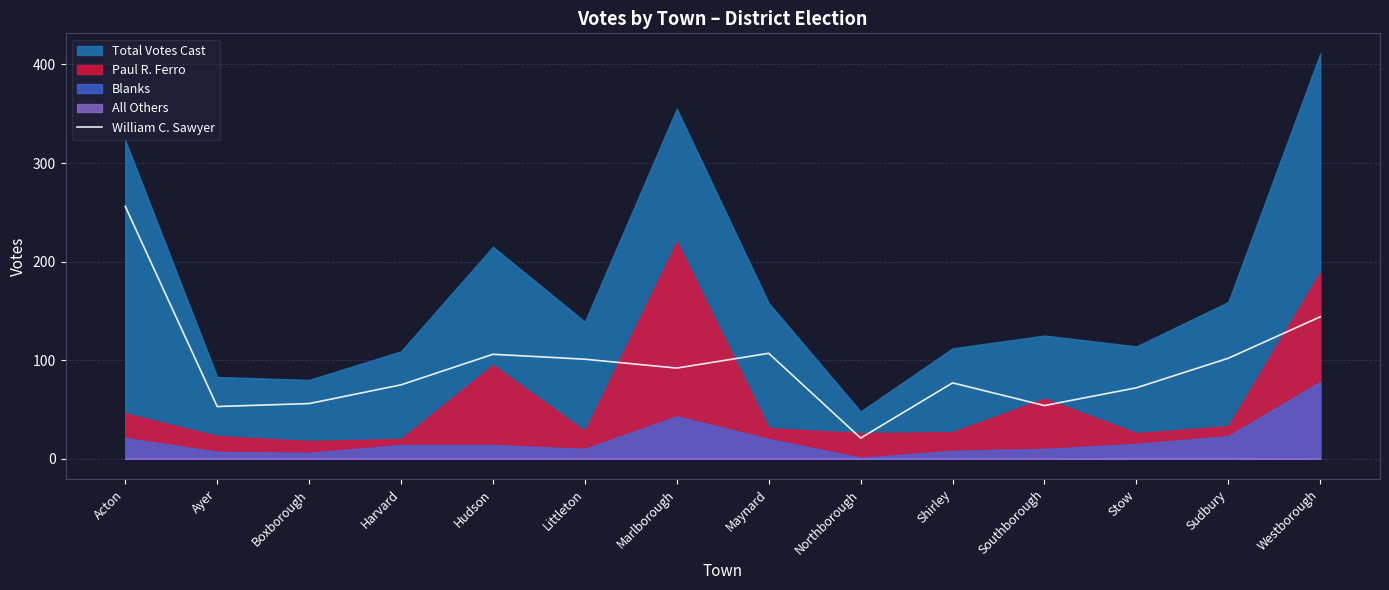

What is the sum of all values?

1316